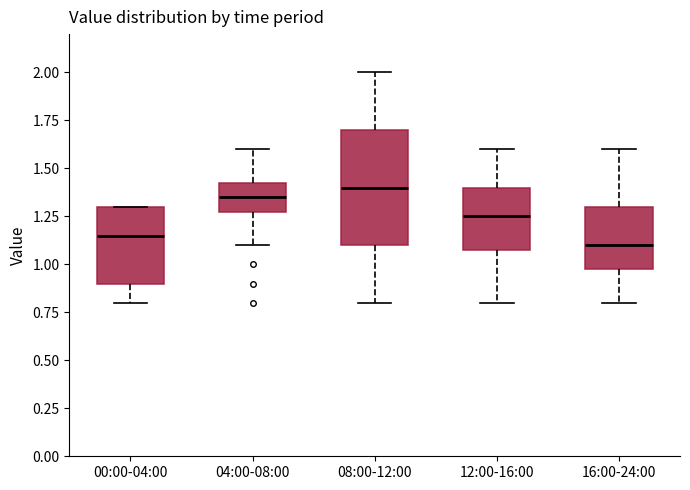

Where does the lower whisker of the box for 12:00-16:00 end on the y-axis? The values are not printed on the chart, so give them approximately, as read against the axis.

0.80